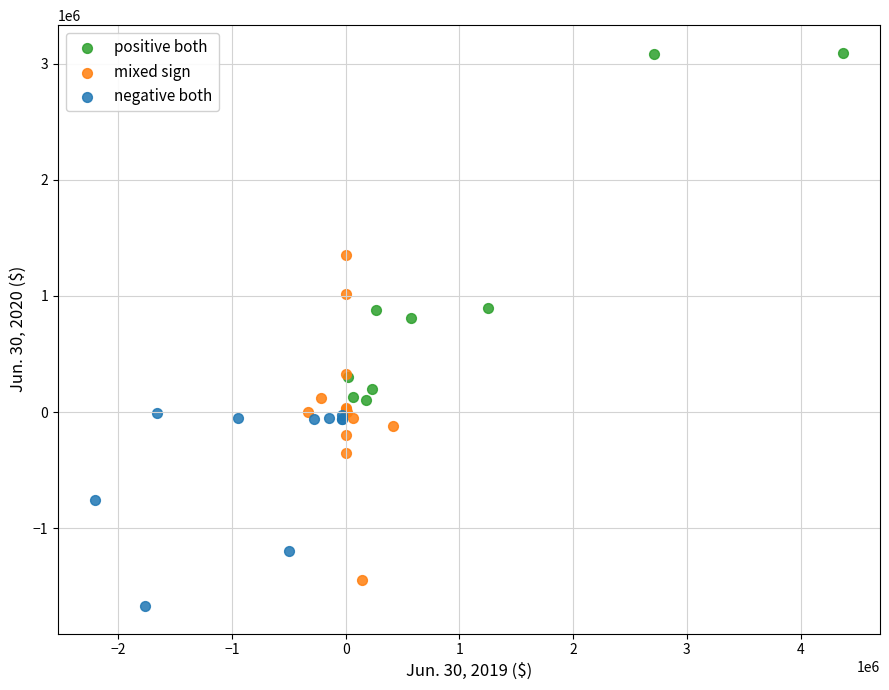

Which series contains the lowest Y value?

negative both